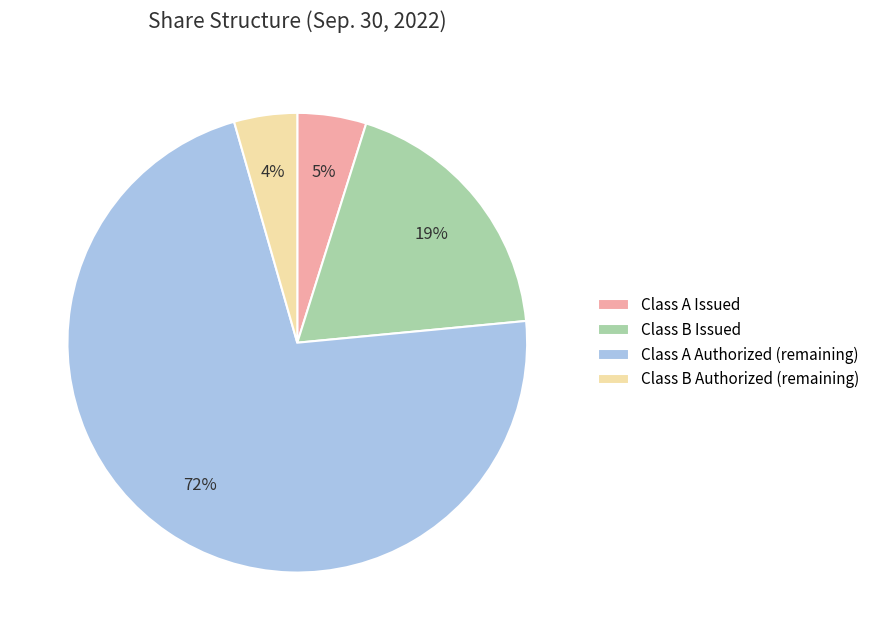

Is there a majority slice in this chart?

Yes